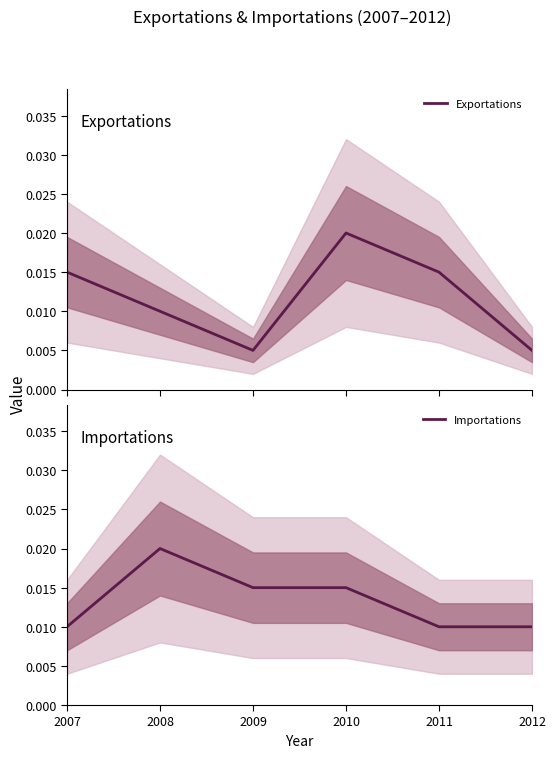

Rank the categories by Importations value from highest to lowest.

2008, 2009, 2010, 2007, 2011, 2012